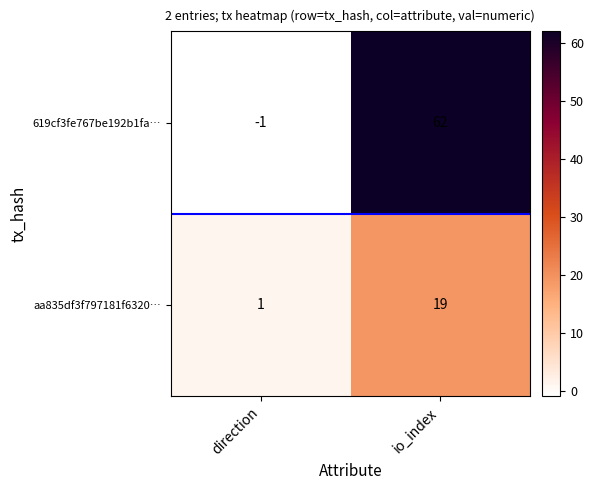

The 619cf3fe767be192b1fa… series shows 29 at io_index. True or false?

False